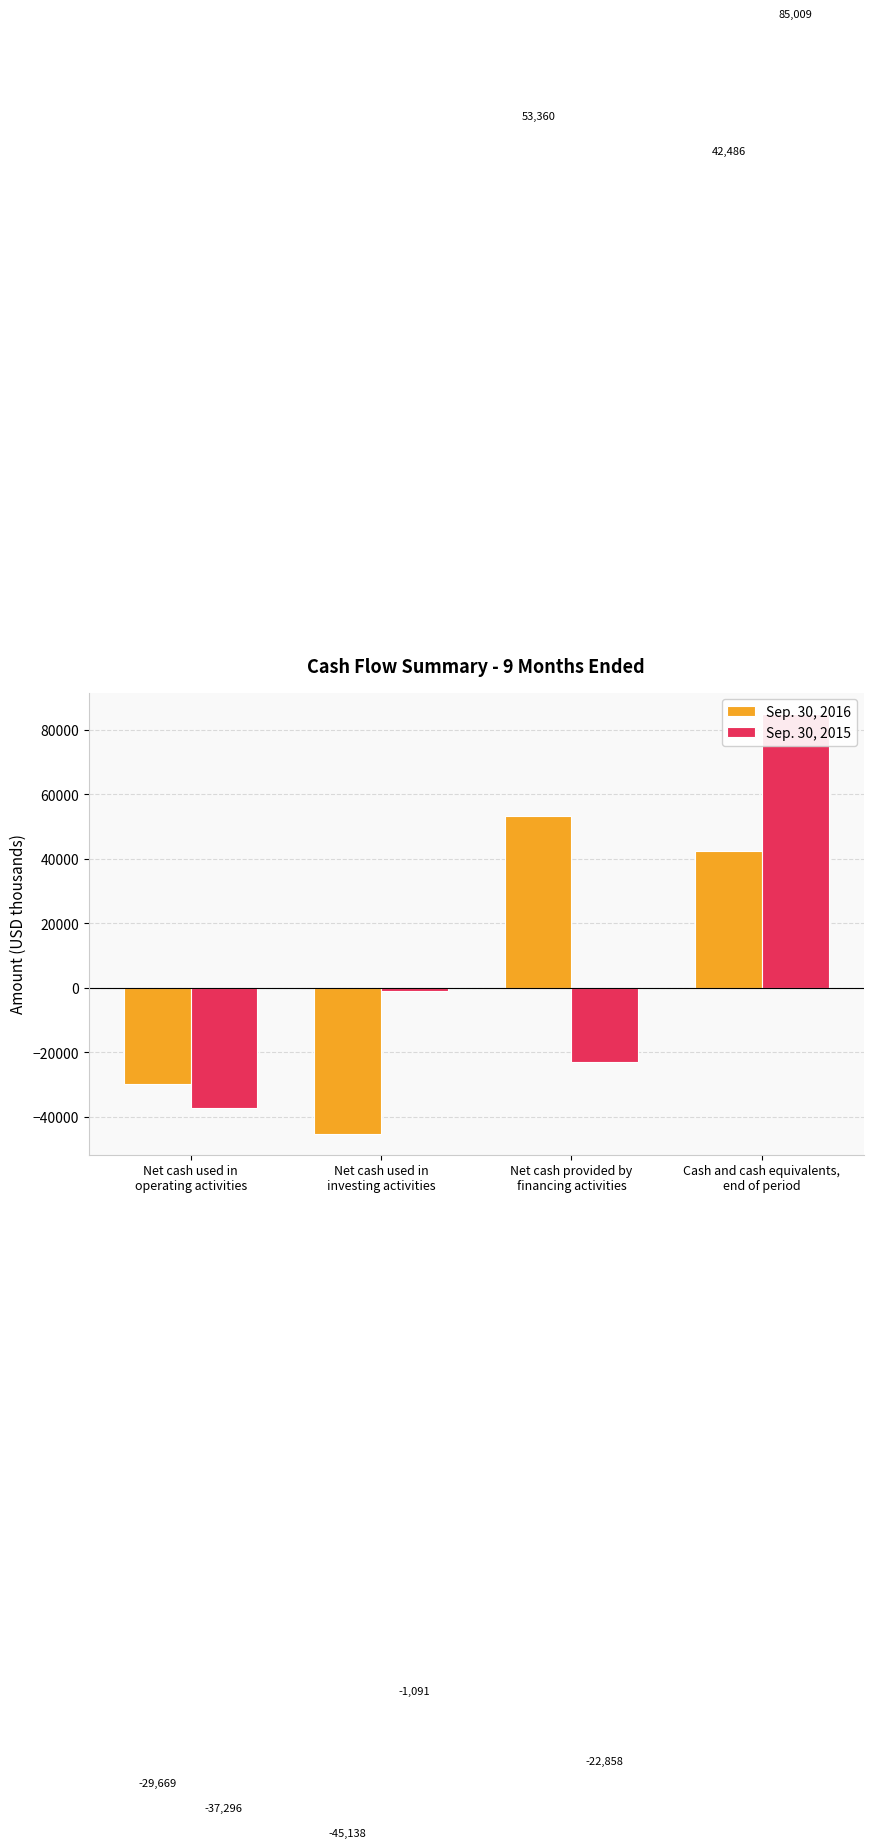

Reading left to right, list all the values displayed in this chart.

Sep. 30, 2016: Net cash used in
operating activities=-29669	Net cash used in
investing activities=-45138	Net cash provided by
financing activities=53360	Cash and cash equivalents,
end of period=42486
Sep. 30, 2015: Net cash used in
operating activities=-37296	Net cash used in
investing activities=-1091	Net cash provided by
financing activities=-22858	Cash and cash equivalents,
end of period=85009